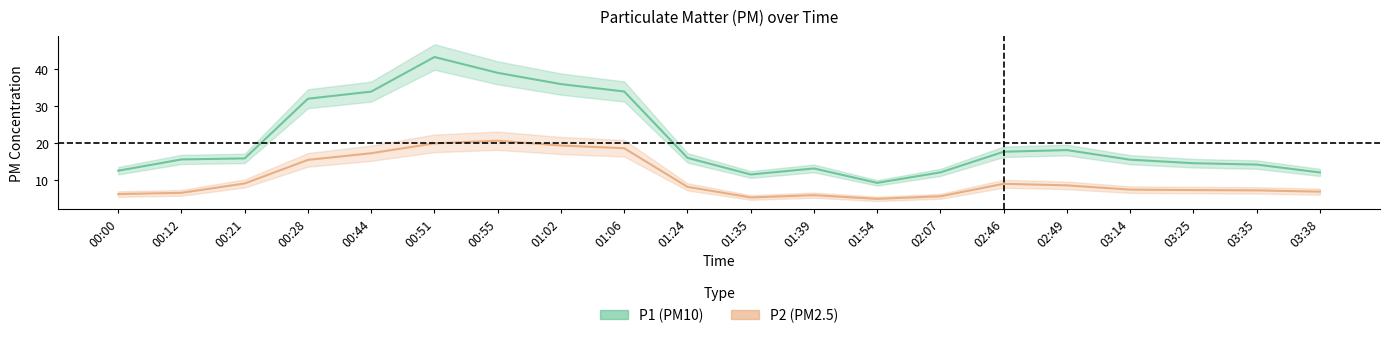

Where is the first local maximum for P1?

00:51